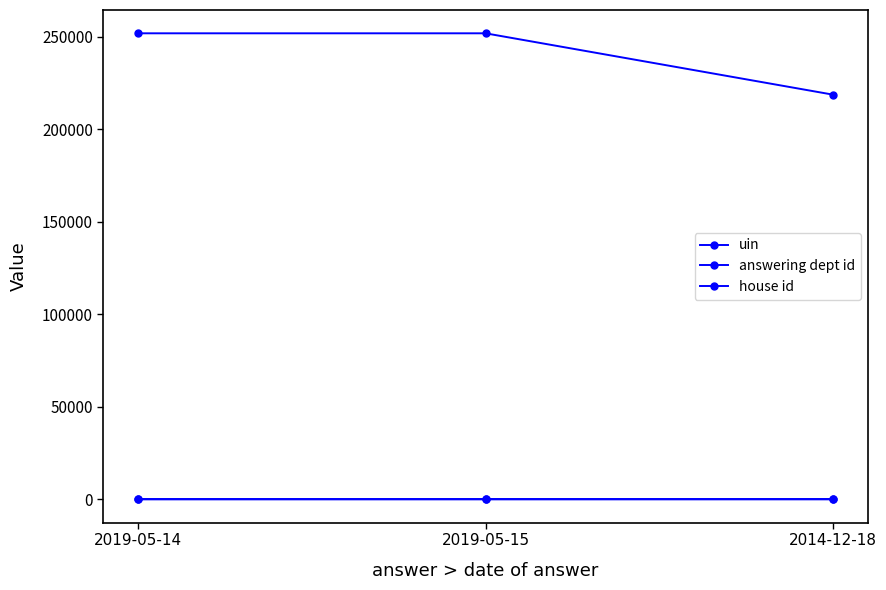

Count the number of data series in this chart.

3